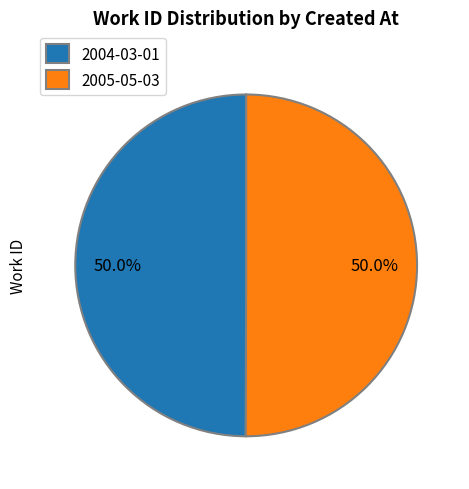

How many slices are in this pie chart?

2